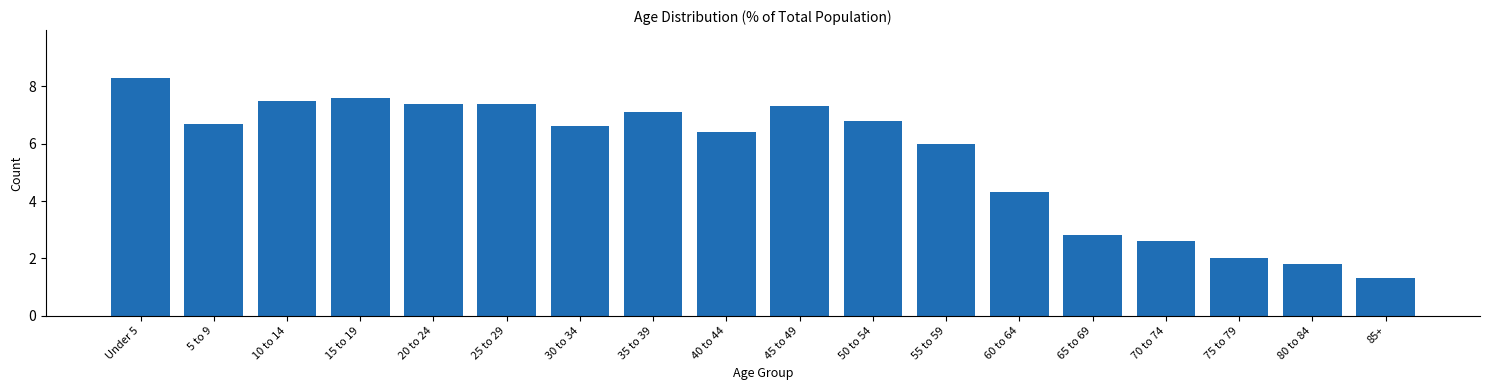

Reading right to left, list all the values displayed in this chart.

85+=1.3	80 to 84=1.8	75 to 79=2.0	70 to 74=2.6	65 to 69=2.8	60 to 64=4.3	55 to 59=6.0	50 to 54=6.8	45 to 49=7.3	40 to 44=6.4	35 to 39=7.1	30 to 34=6.6	25 to 29=7.4	20 to 24=7.4	15 to 19=7.6	10 to 14=7.5	5 to 9=6.7	Under 5=8.3